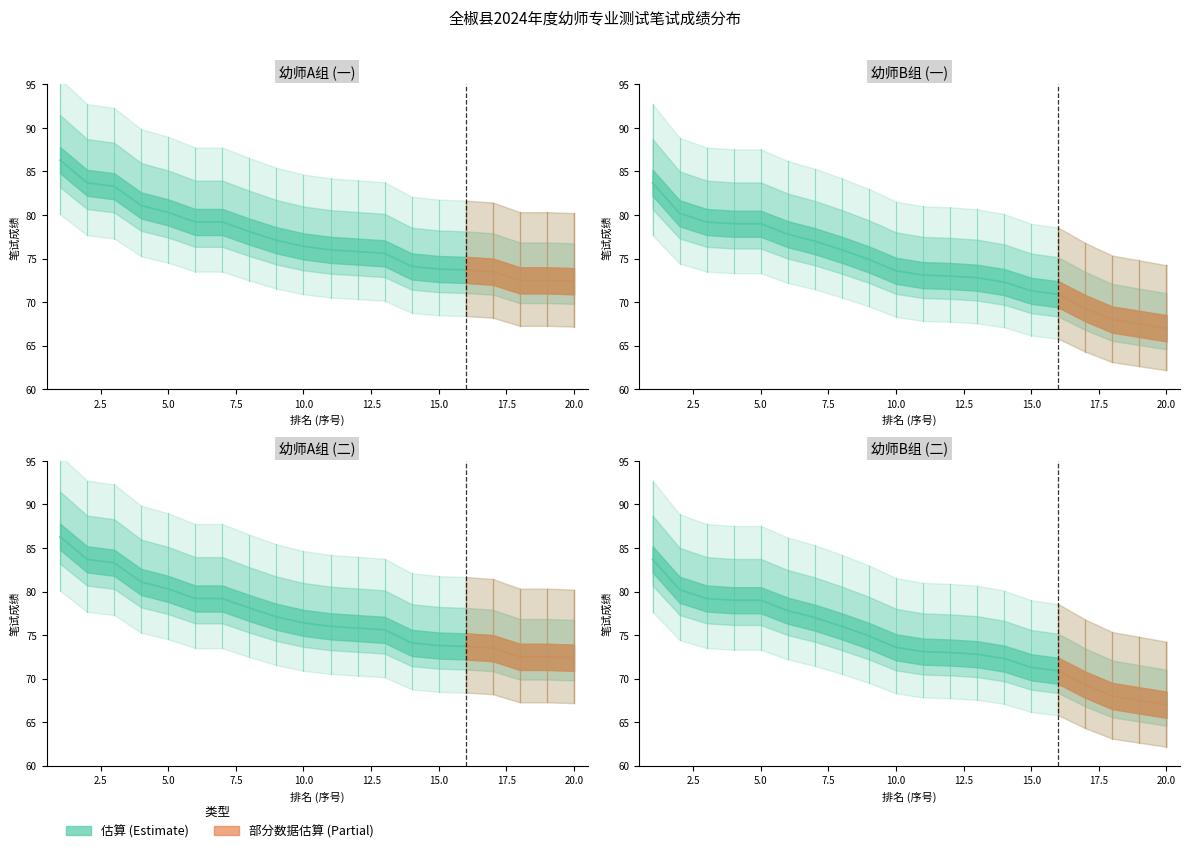

At which label is 幼师B组 closest to 75?

9